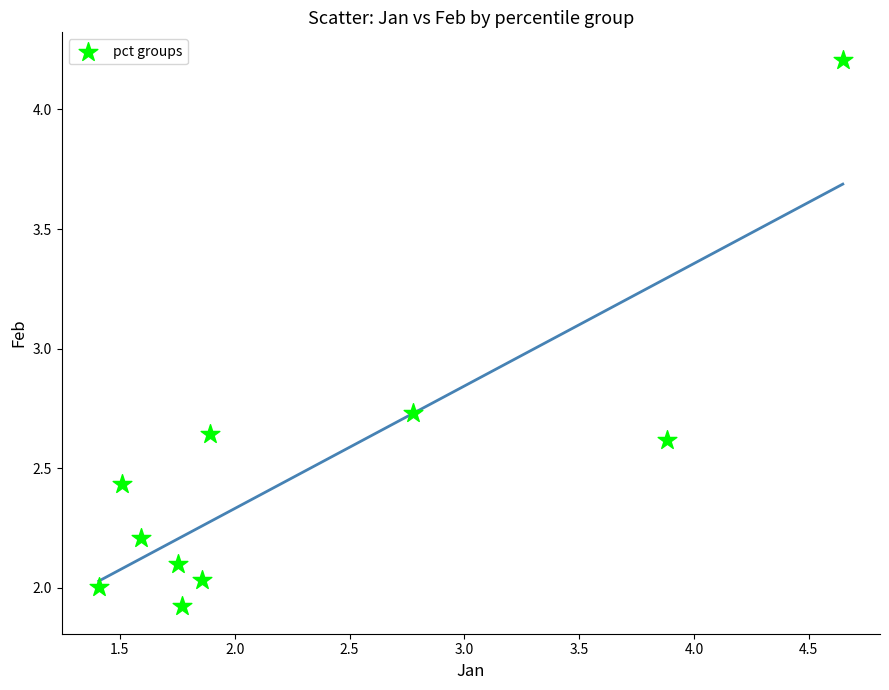

What is the range of Y values (max minus min)?

2.3